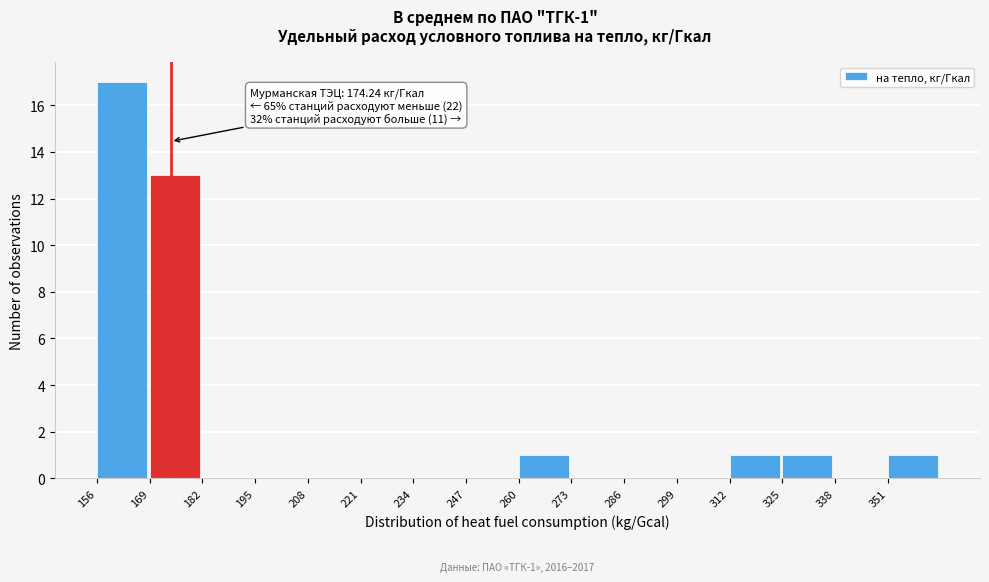

Which range on the x-axis has the tallest bar?

156 to 169